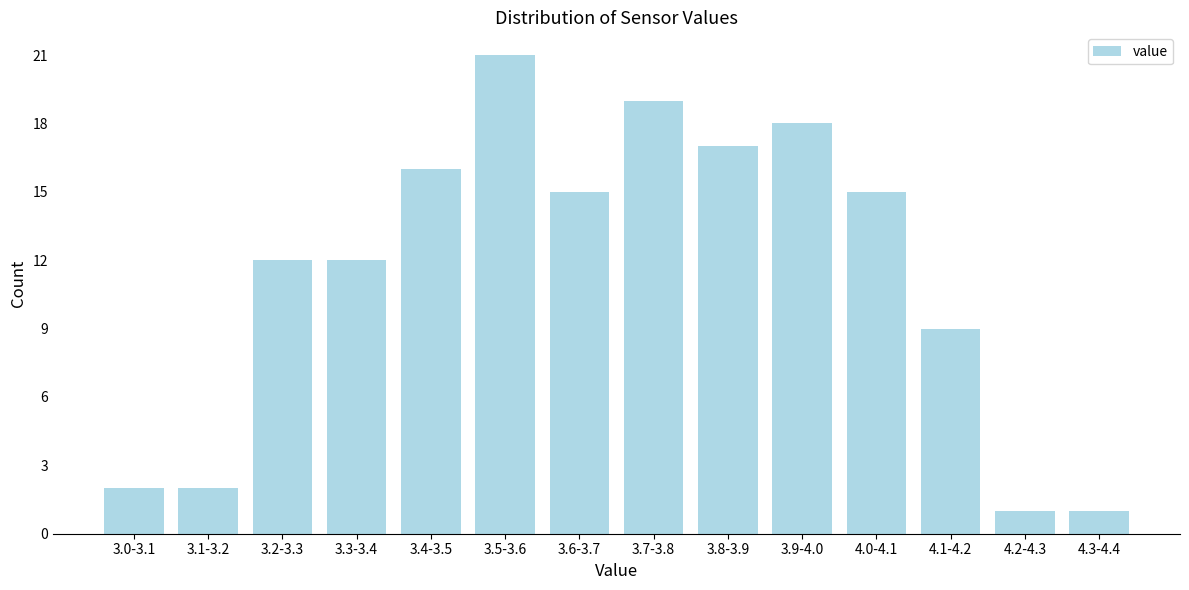

Reading left to right, extract all data points from this chart.

3.0-3.1=2	3.1-3.2=2	3.2-3.3=12	3.3-3.4=12	3.4-3.5=16	3.5-3.6=21	3.6-3.7=15	3.7-3.8=19	3.8-3.9=17	3.9-4.0=18	4.0-4.1=15	4.1-4.2=9	4.2-4.3=1	4.3-4.4=1